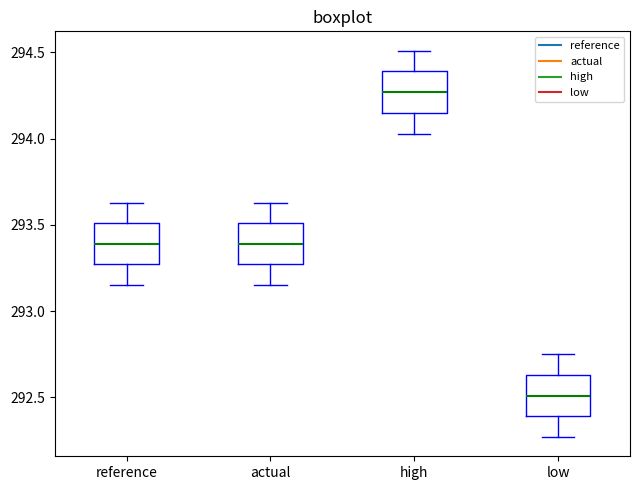

Which box has the lowest median line?

low